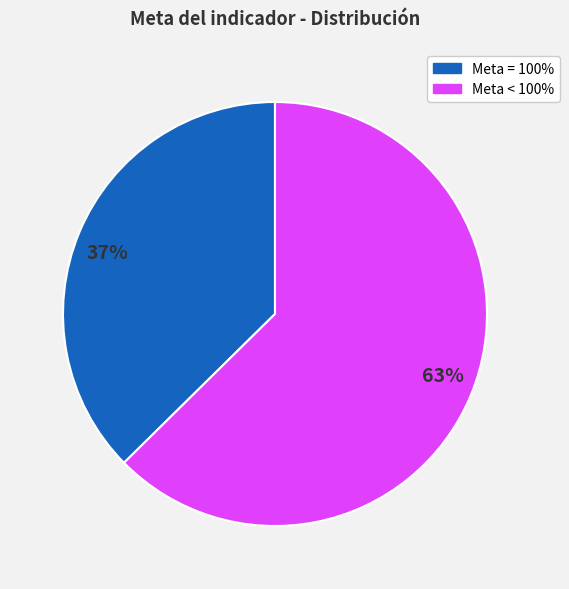

Which has a higher value, Meta = 100% or Meta < 100%?

Meta < 100%